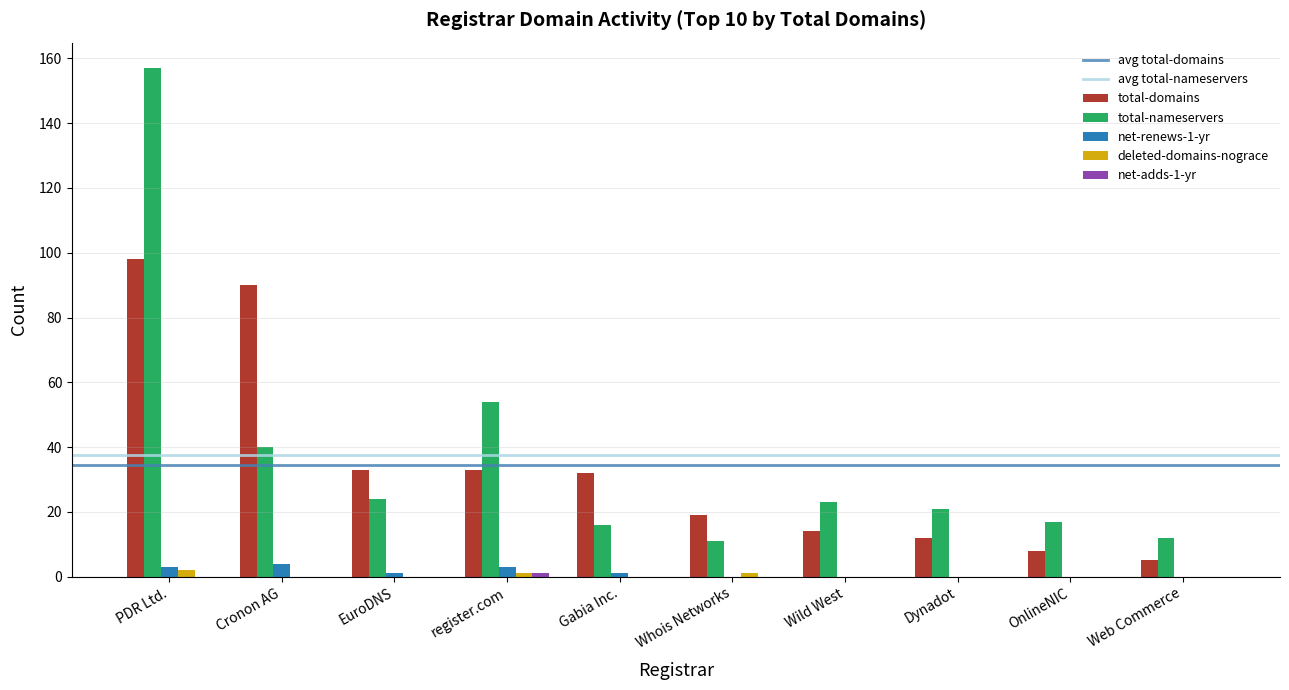

Between Cronon AG and OnlineNIC, which series saw the biggest shift?

total-domains